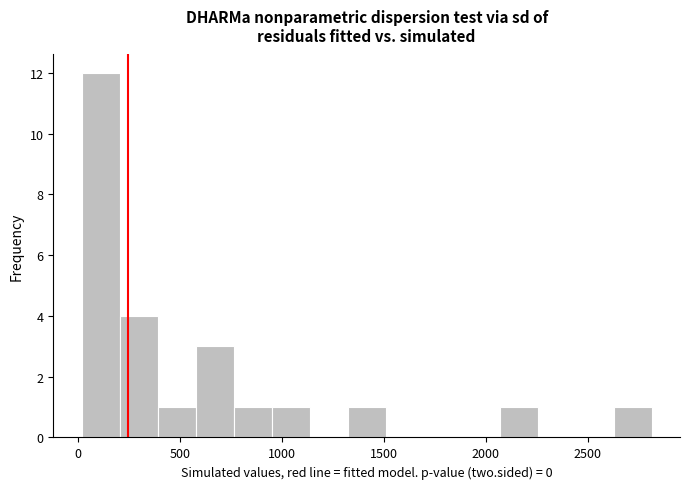

Read against the x-axis, roughly where is the centre of the tallest bar?

100